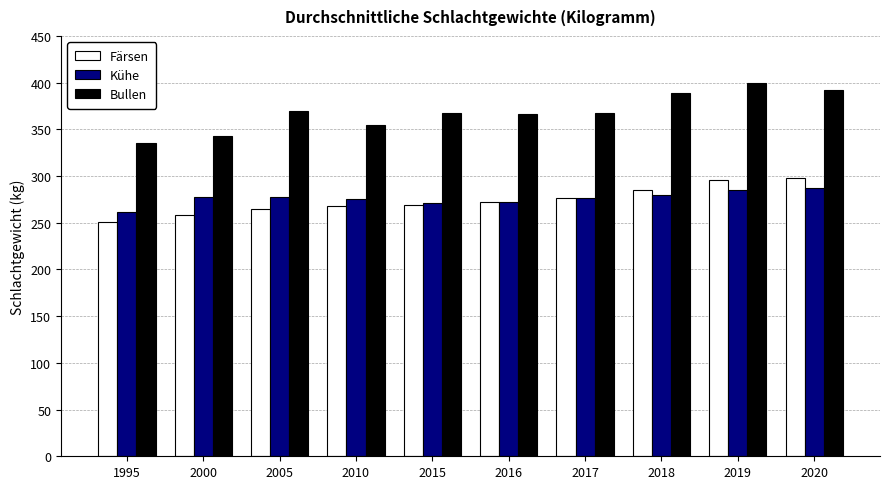

How many bars are there in total?

30